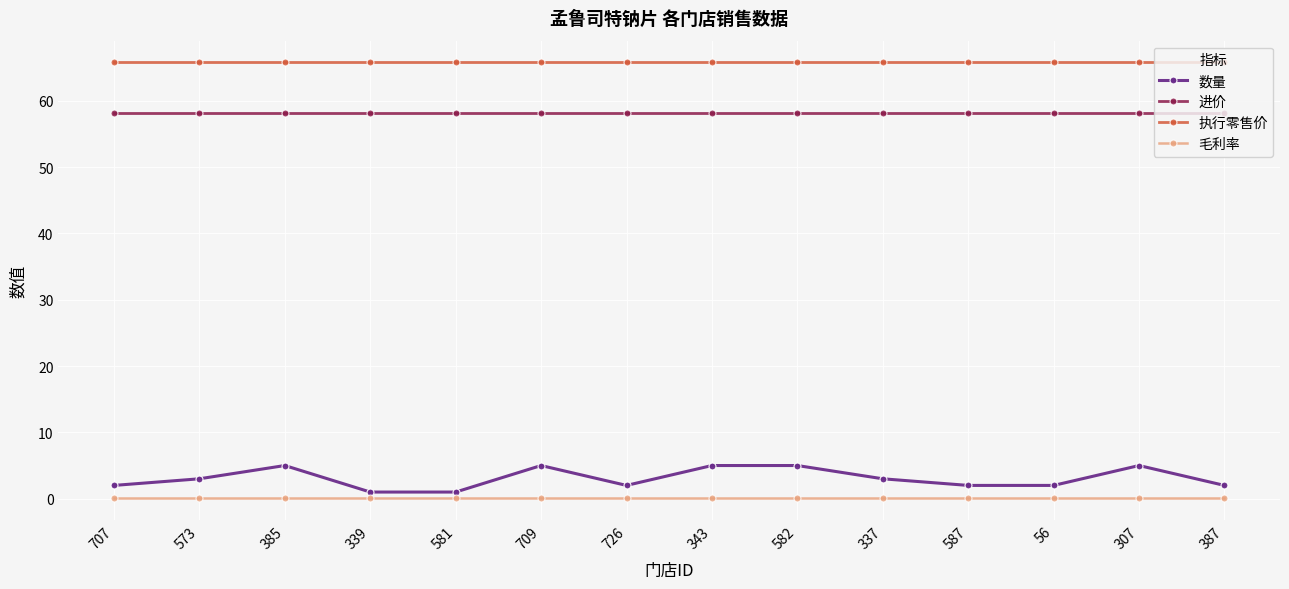

Rank the series at 339 from highest to lowest value.

执行零售价, 进价, 数量, 毛利率